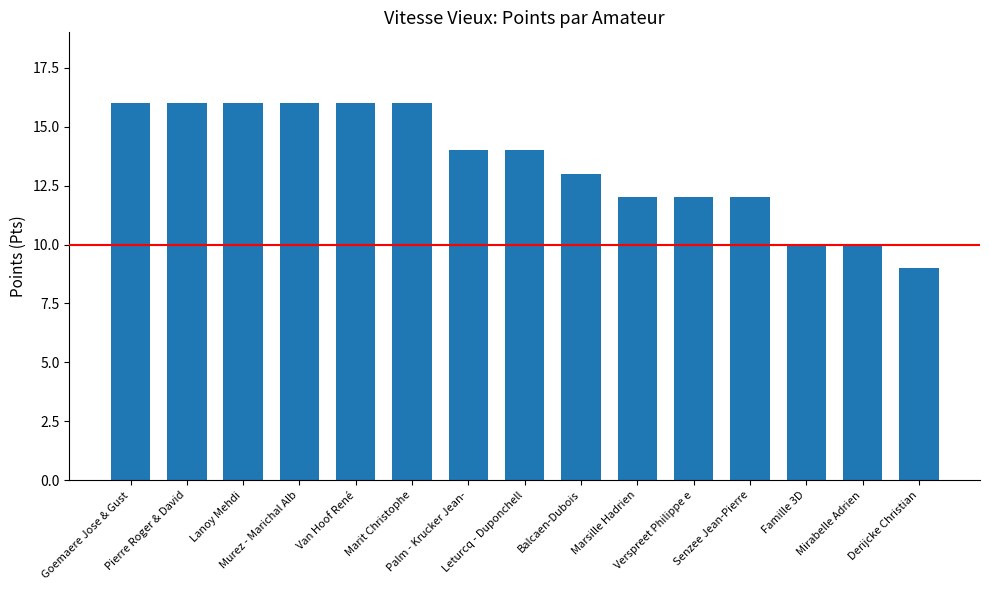

Read the value at Marit Christophe.

16